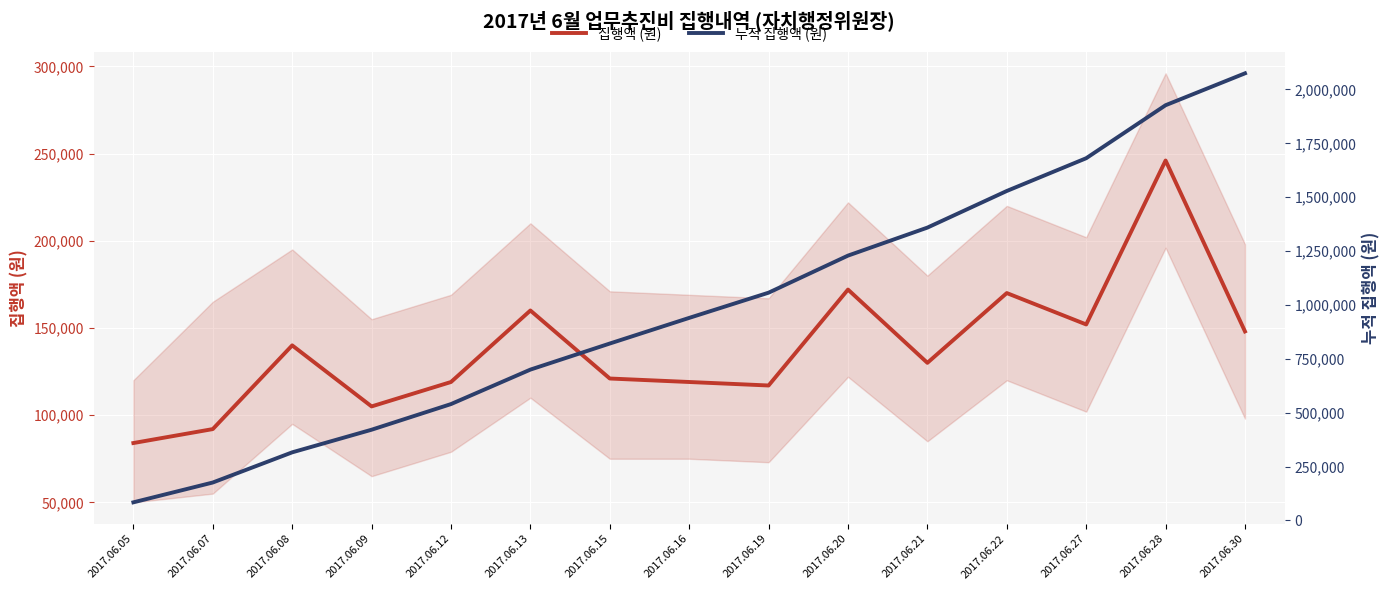

At how many categories does at least one series exceed 503800?

11